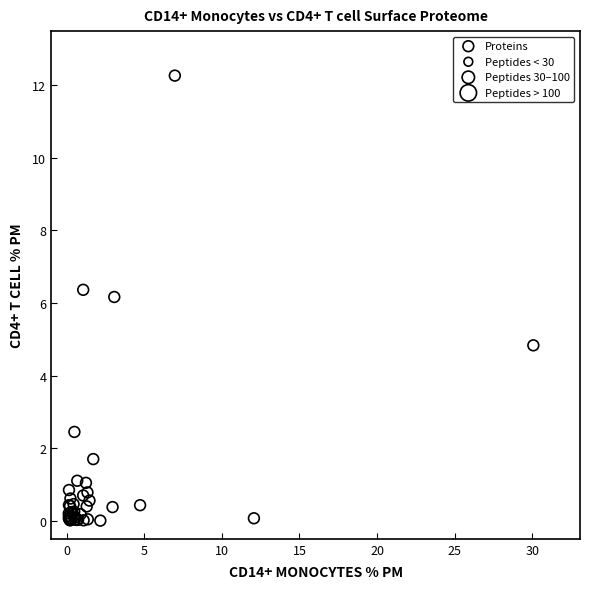

What Y value in the scatter plot is closest to 6?

6.2